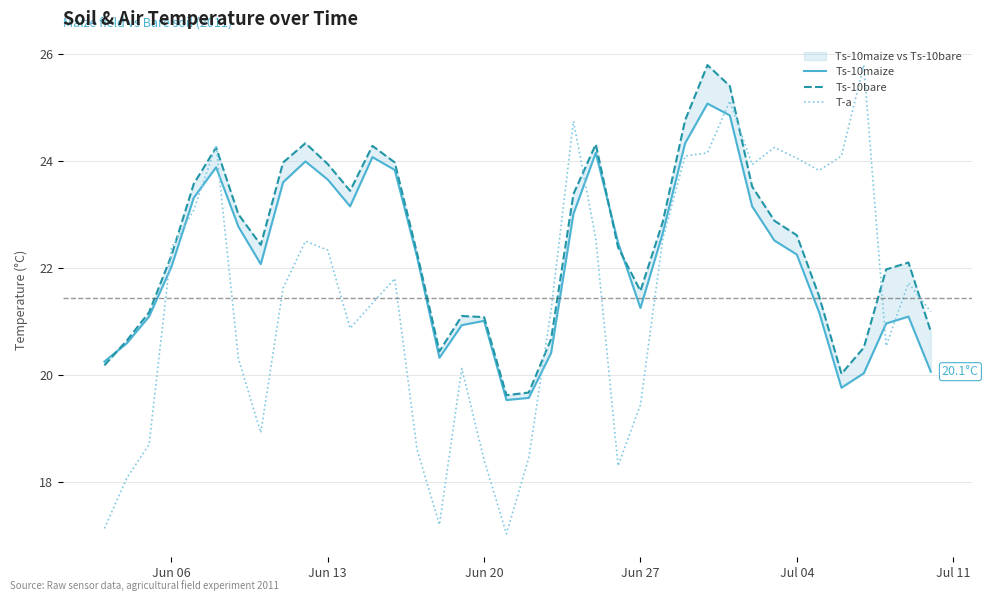

Which series ends up on top after the final intersection of Ts-10bare and Ts-10maize?

Ts-10bare